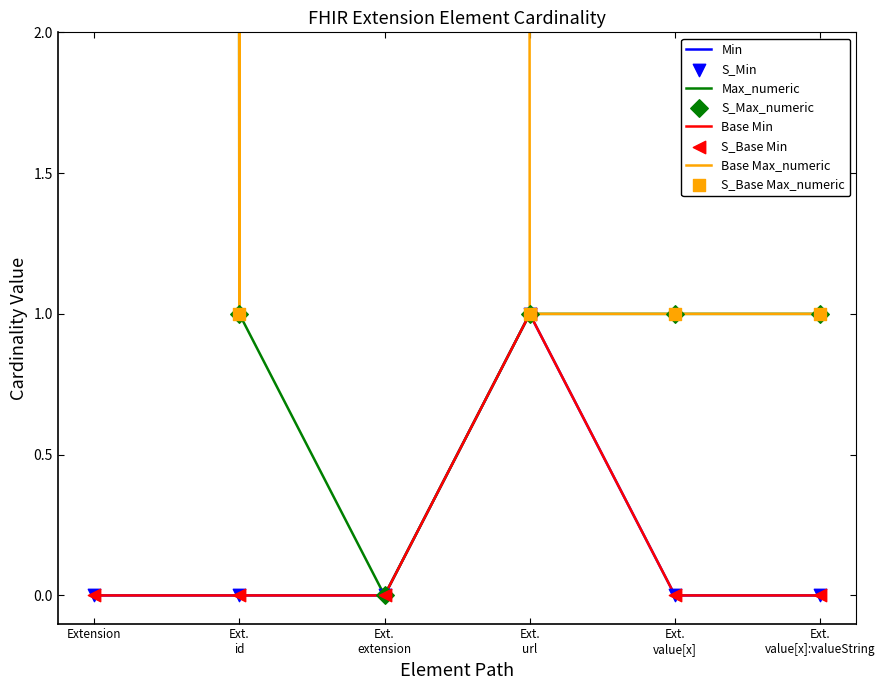

Is the value of Min at Ext. id greater than the value of Base Max_numeric at Ext. value[x]:valueString?

No